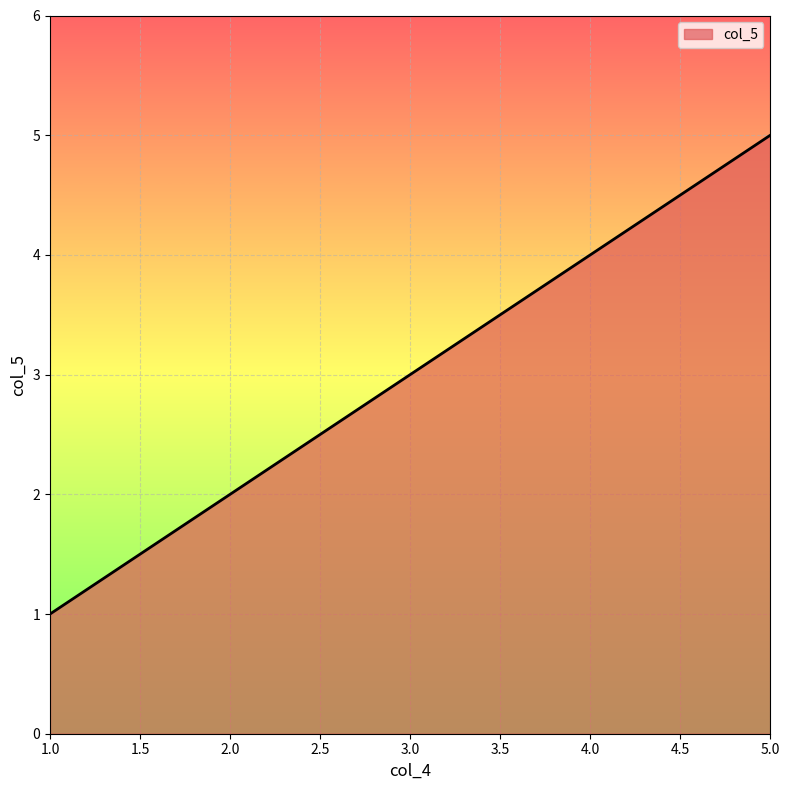

Count the values in the range 2 to 4.

3